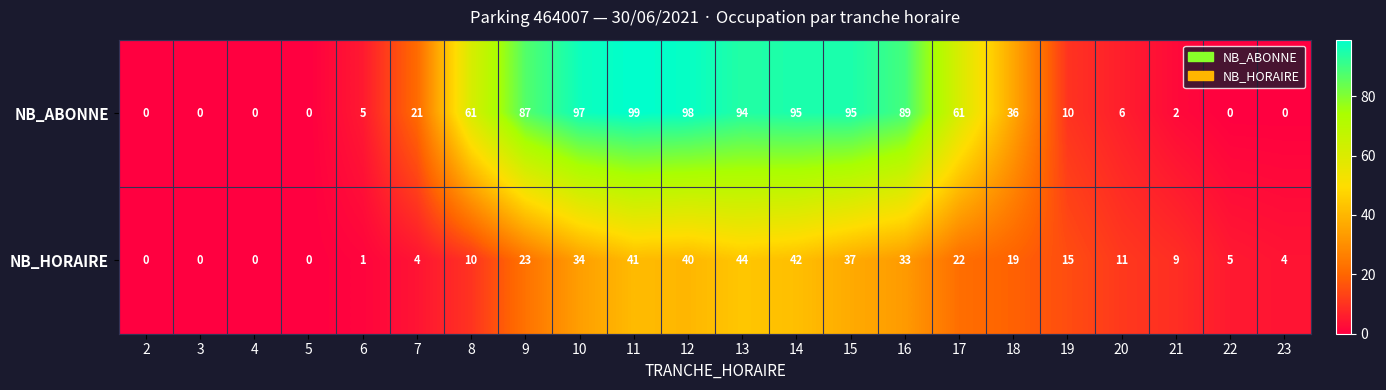

What is the sum of all NB_ABONNE values?

956